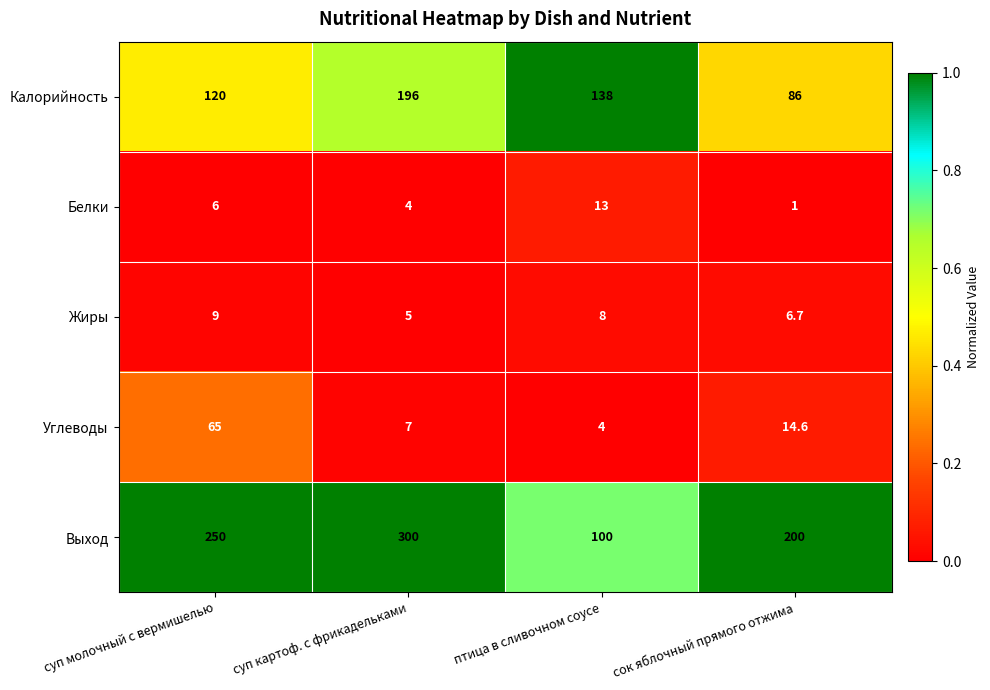

Where is Выход nearest to the value 200?

сок яблочный прямого отжима